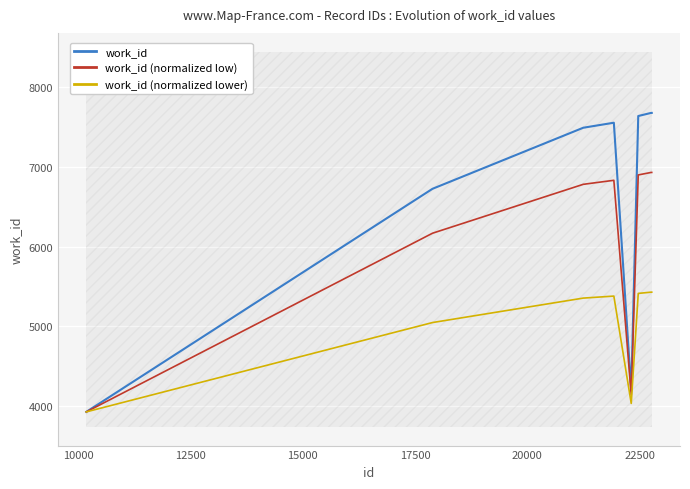

What is the minimum value for work_id?

3929.0